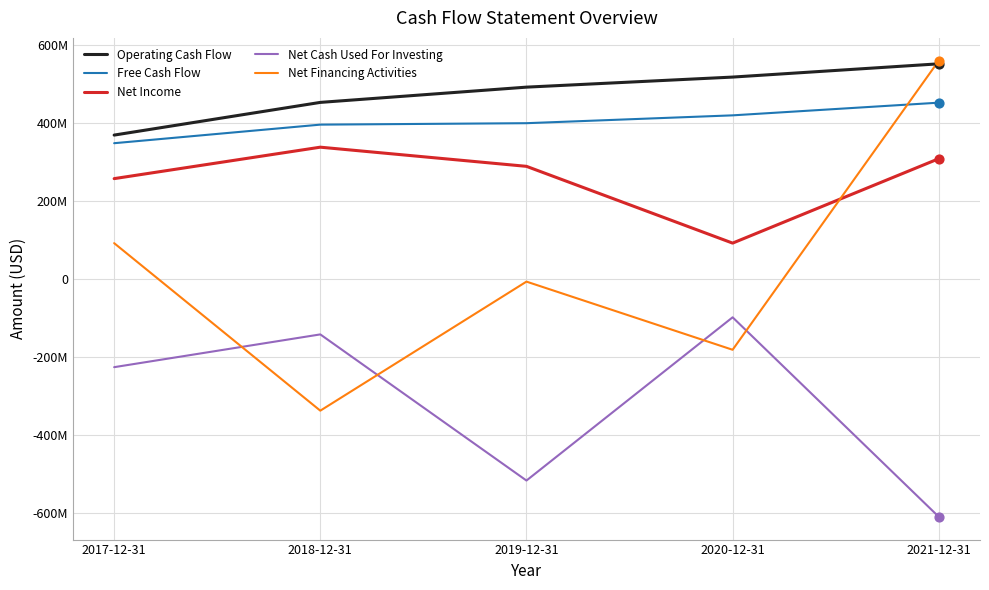

What is the total value across all series at 2019-12-31?

657200000